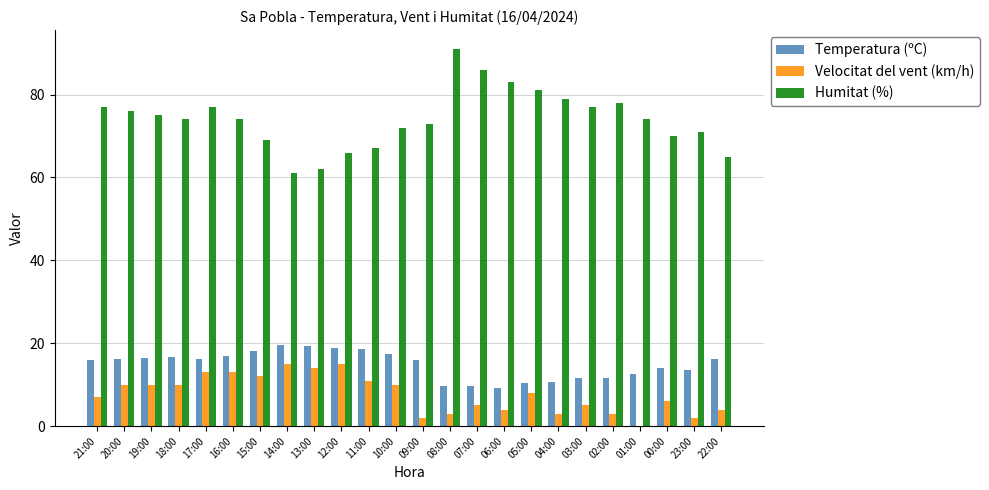

Is it true that Velocitat del vent (km/h) equals 10.0 at 18:00?

True